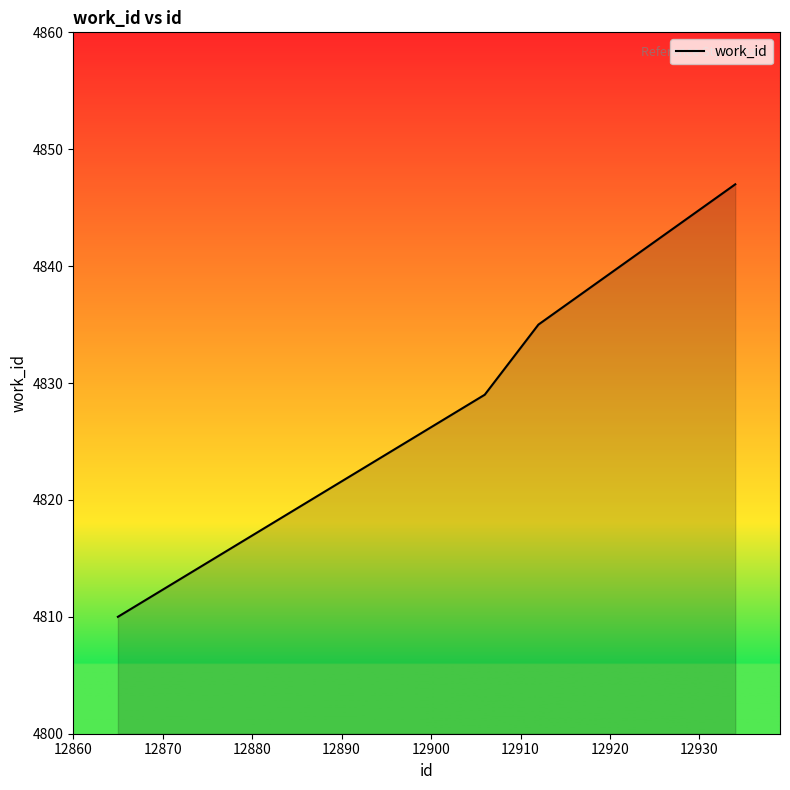

What is the minimum value shown in the chart?

4810